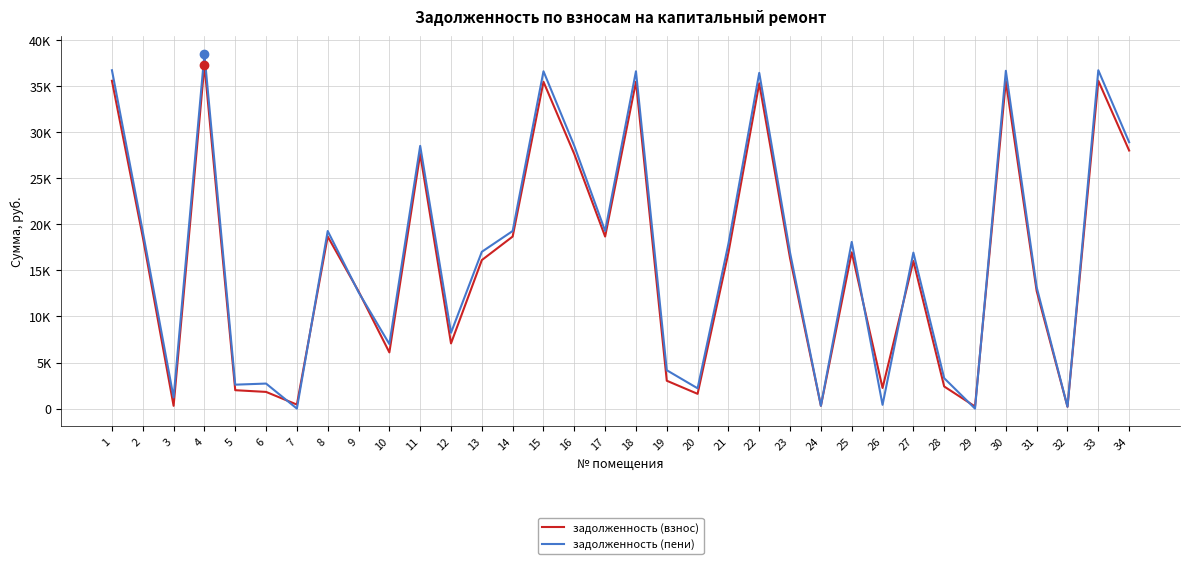

What are all the series names shown in the legend?

задолженность (взнос), задолженность (пени)